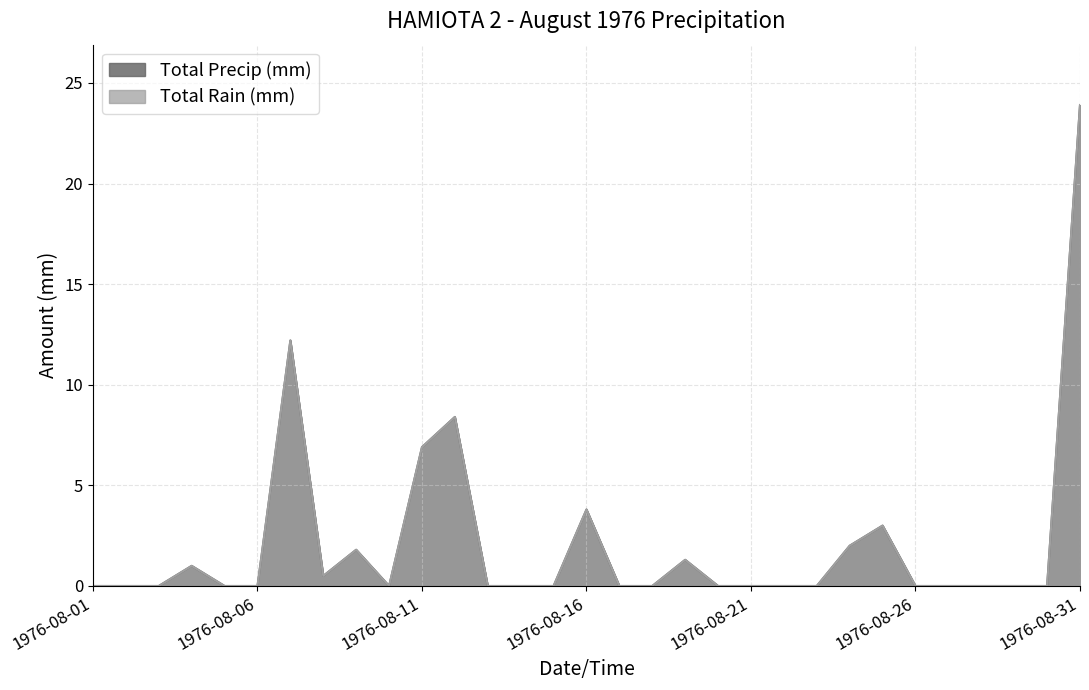

What is the difference between the second highest and second lowest values in the Total Precip (mm) series?

12.2